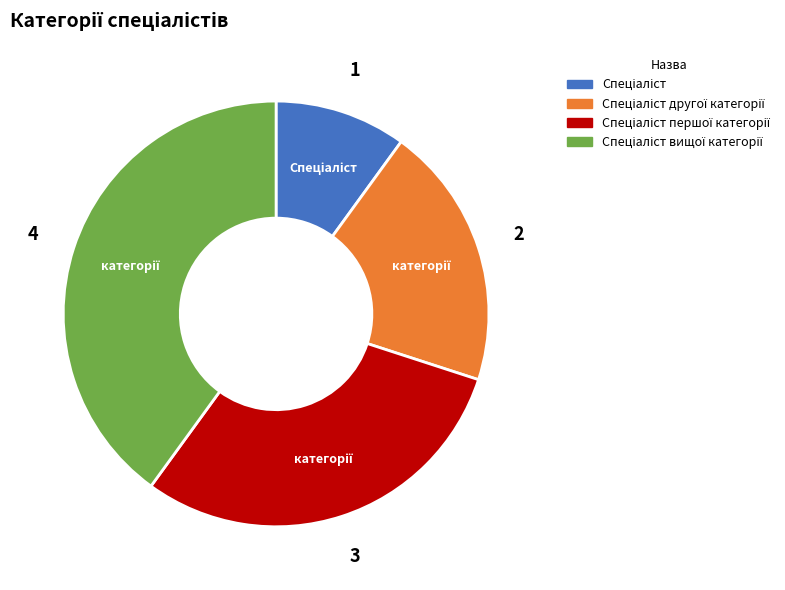

Is there a majority slice in this chart?

No